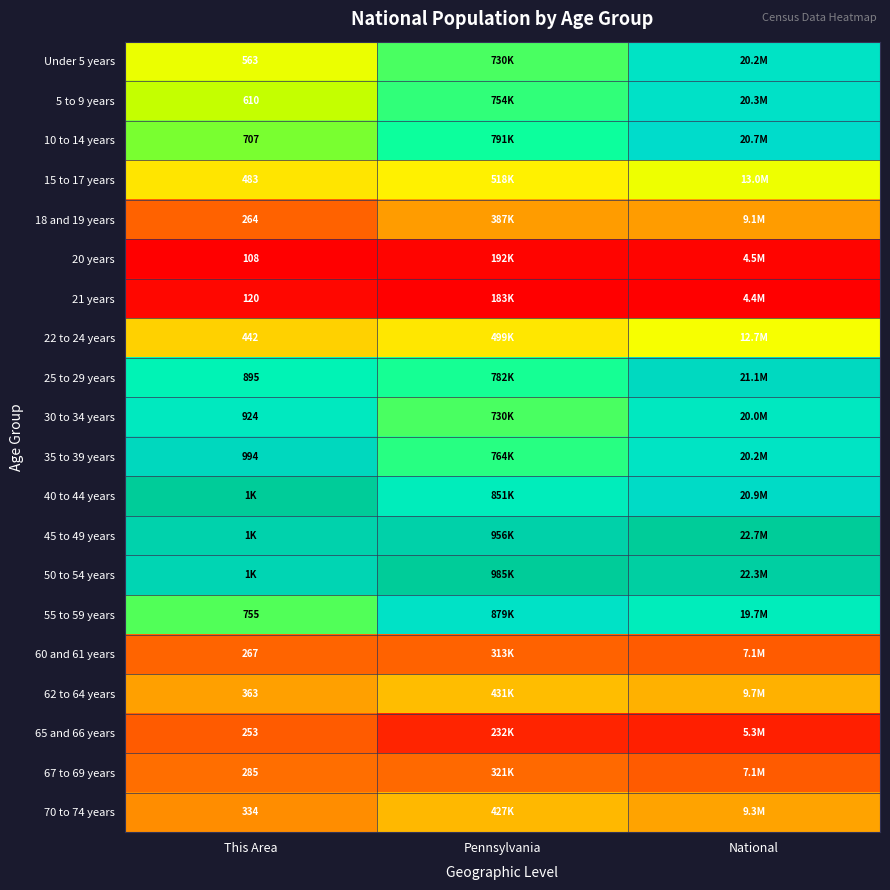

Is the value of 10 to 14 years at This Area greater than the value of 70 to 74 years at This Area?

Yes